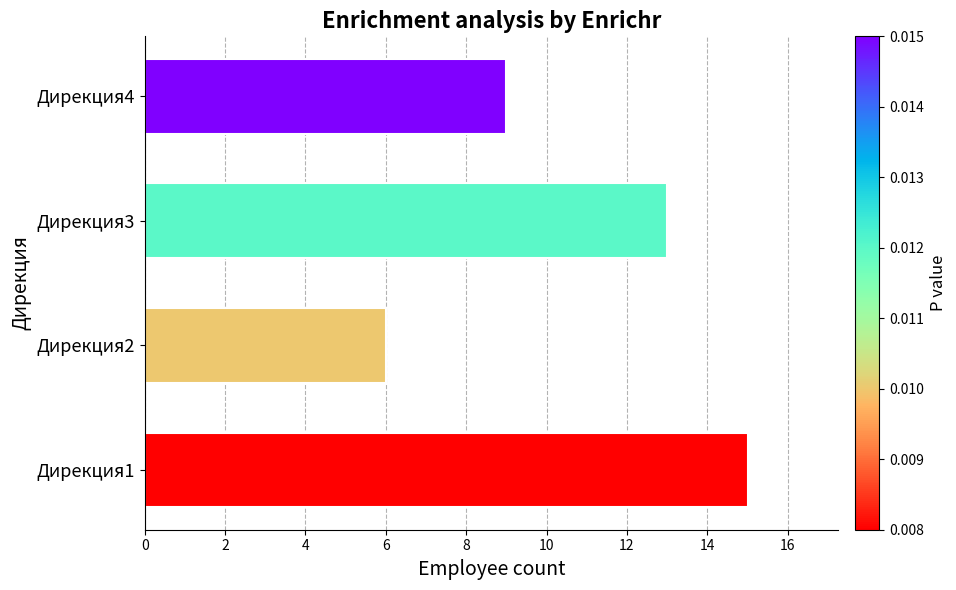

What is the sum of the values at Дирекция3 and Дирекция2?

19